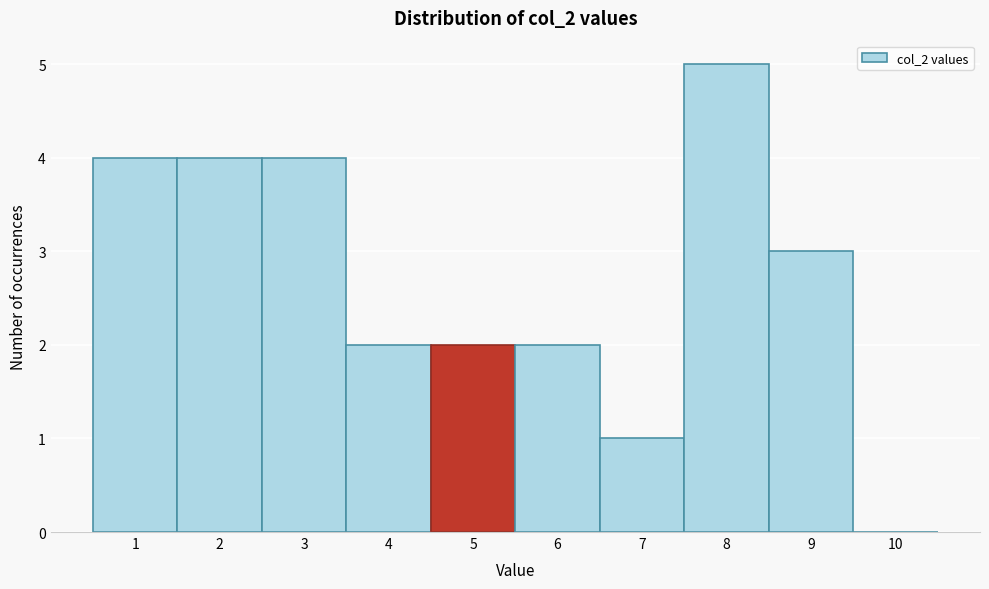

Over which range of the x-axis is the bar tallest?

7.5 to 8.5